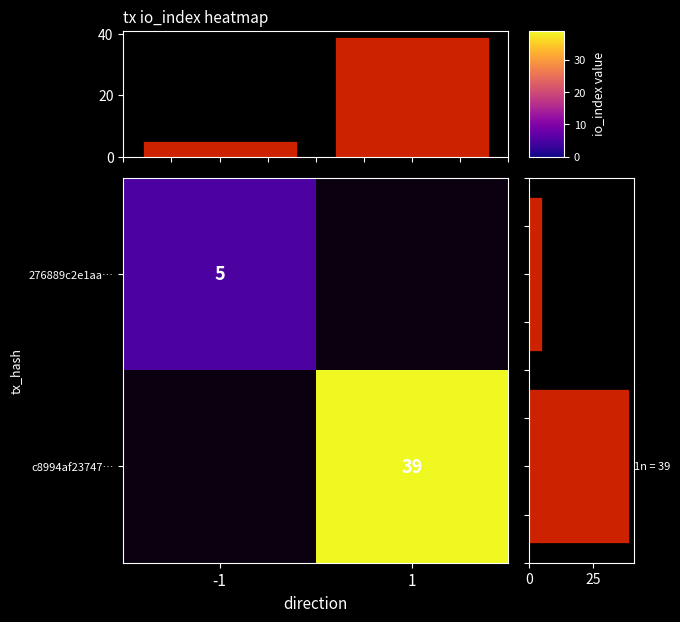

True or false: c8994af23747… has a value of 64 at 1.

False